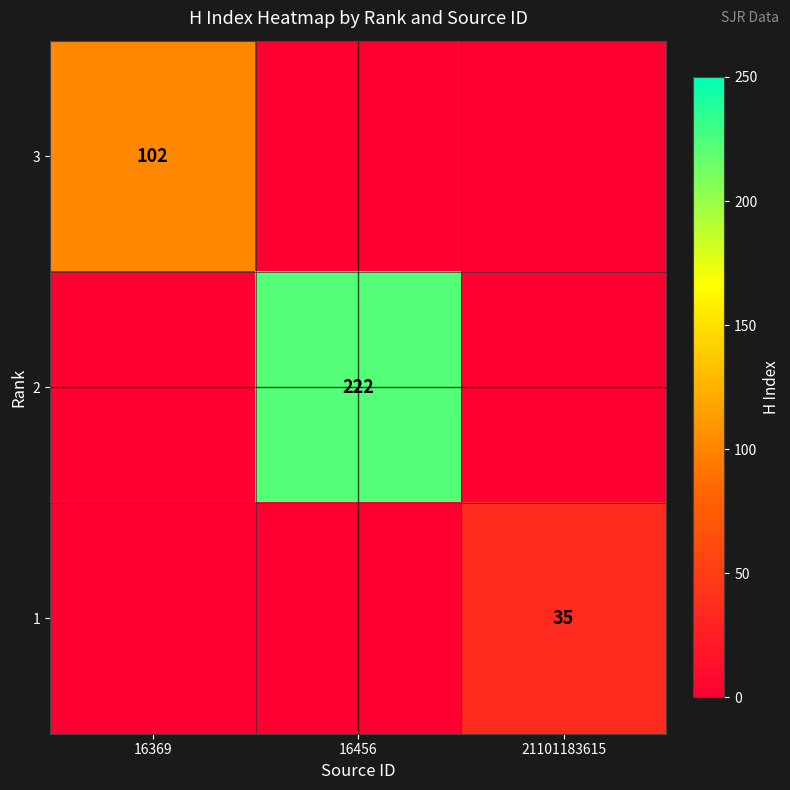

The value of 2 at 16456 is 135. True or false?

False